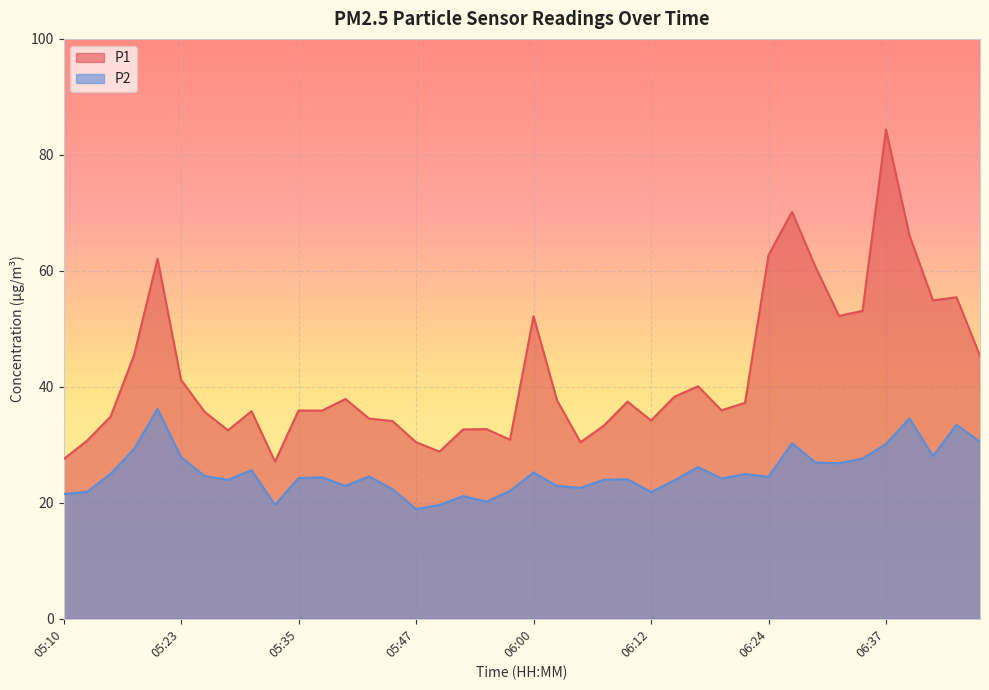

List the series in order of their overall mean, highest first.

P1, P2